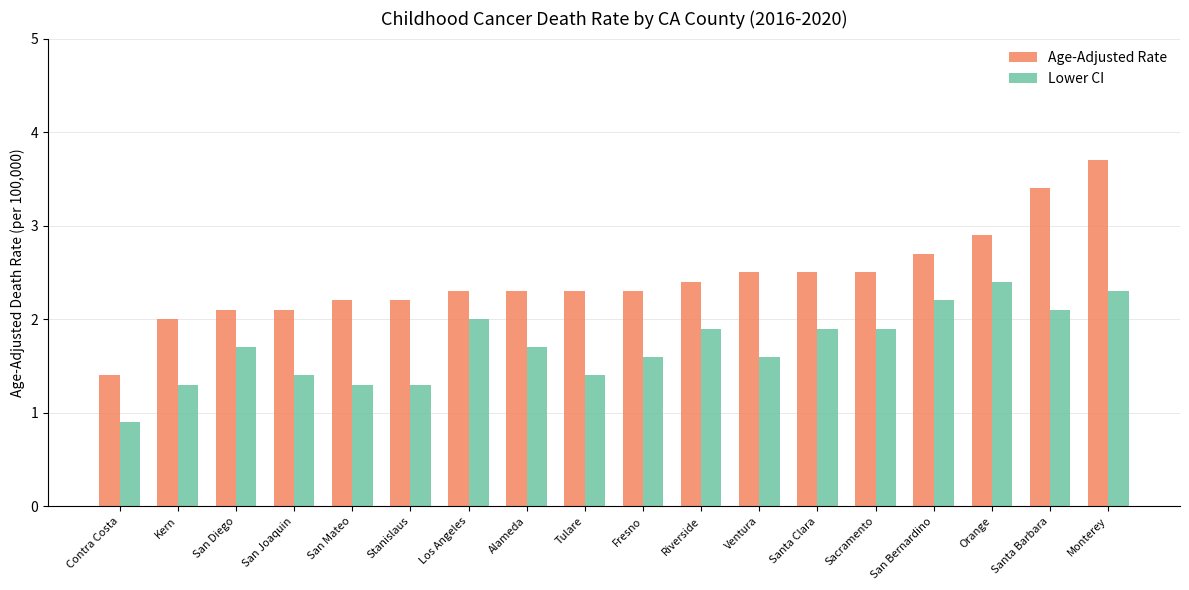

Rank the series by their average value, from lowest to highest.

Lower CI, Age-Adjusted Rate